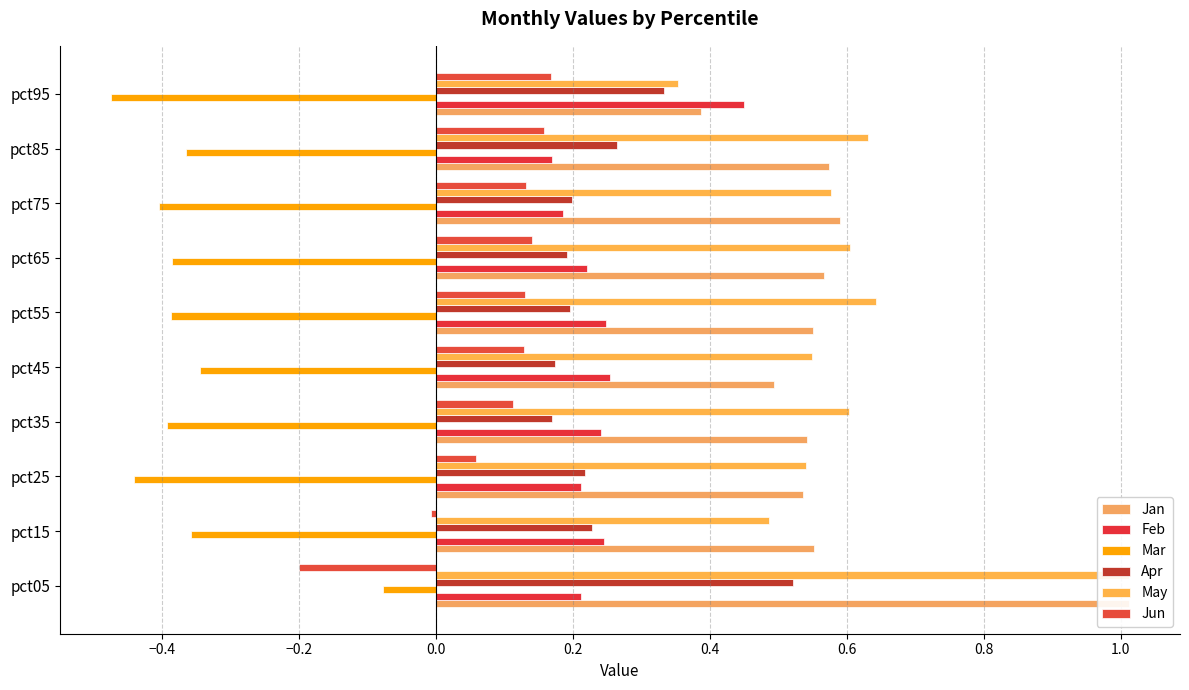

Which series changed the most between pct35 and pct75?

Feb